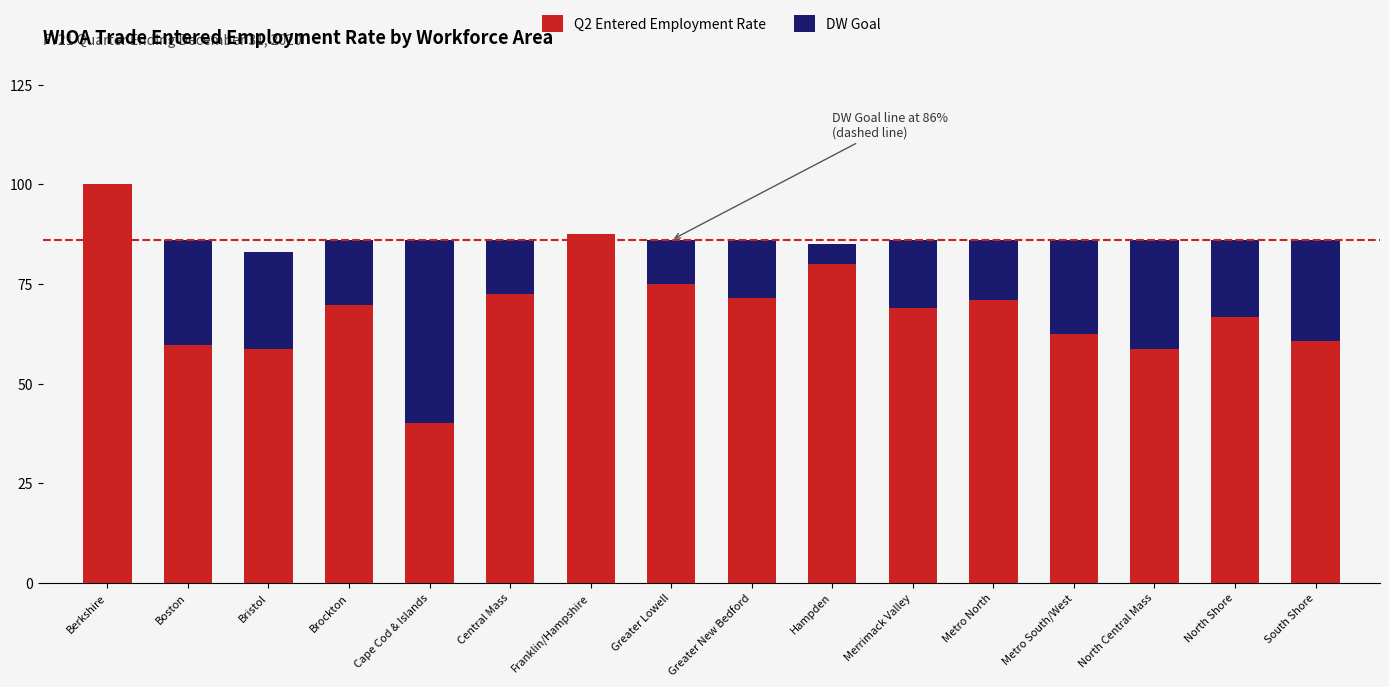

What is the highest value of the Q2 Entered Employment Rate series?

100.0